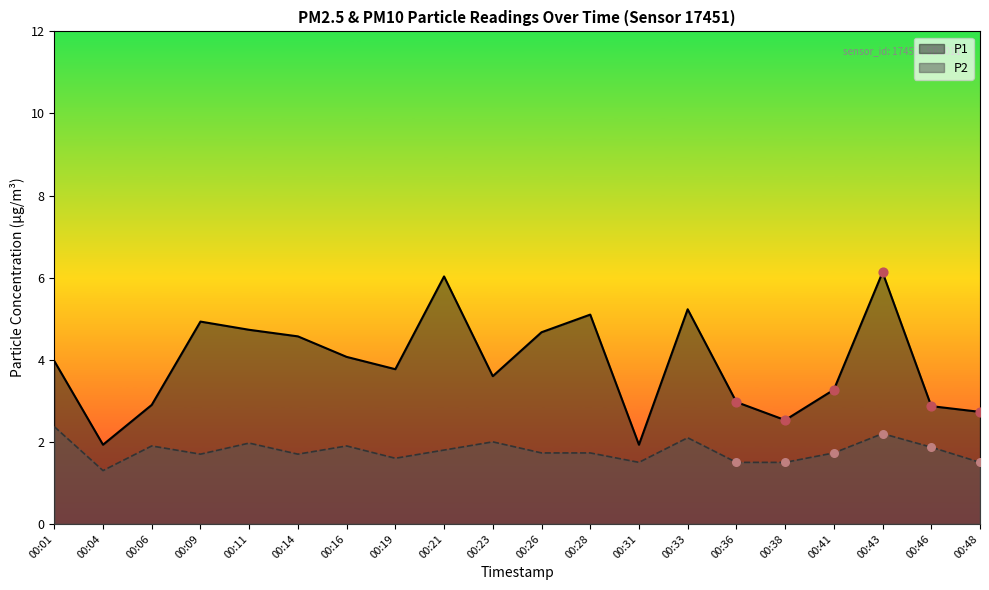

Which series has the widest spread of Y values?

P1